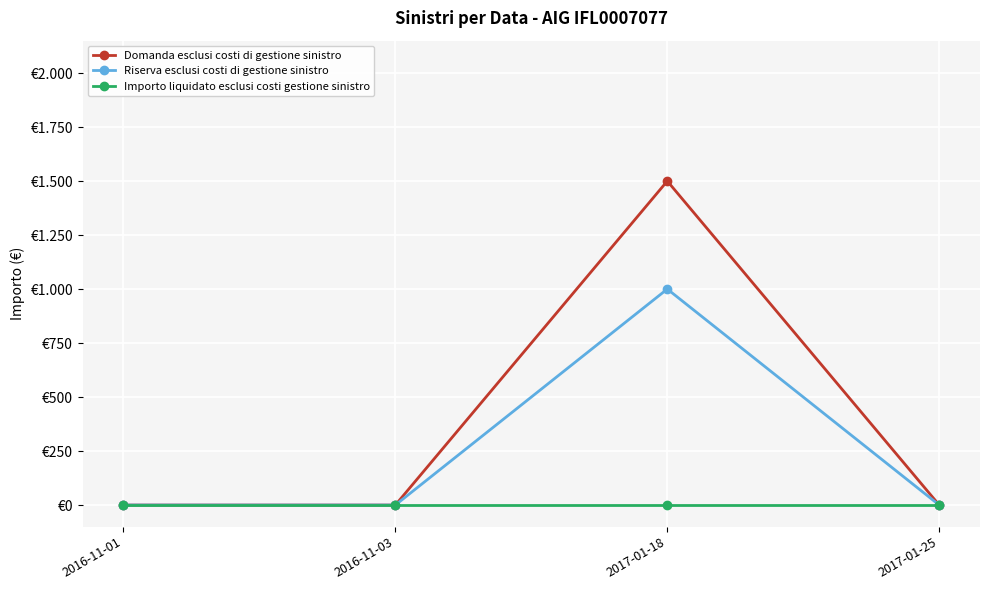

Is this an area chart (filled region under the line)?

No